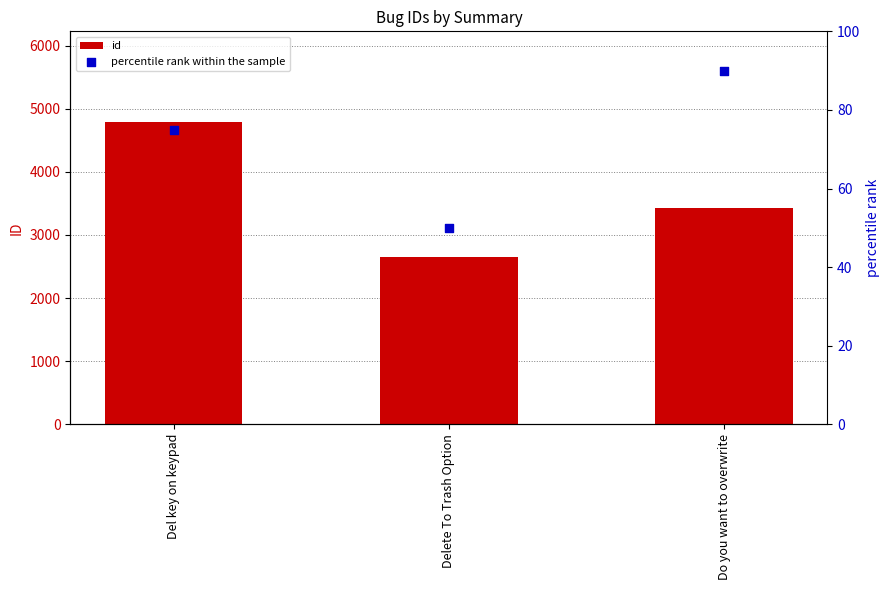

Which series reaches the maximum Y coordinate?

id